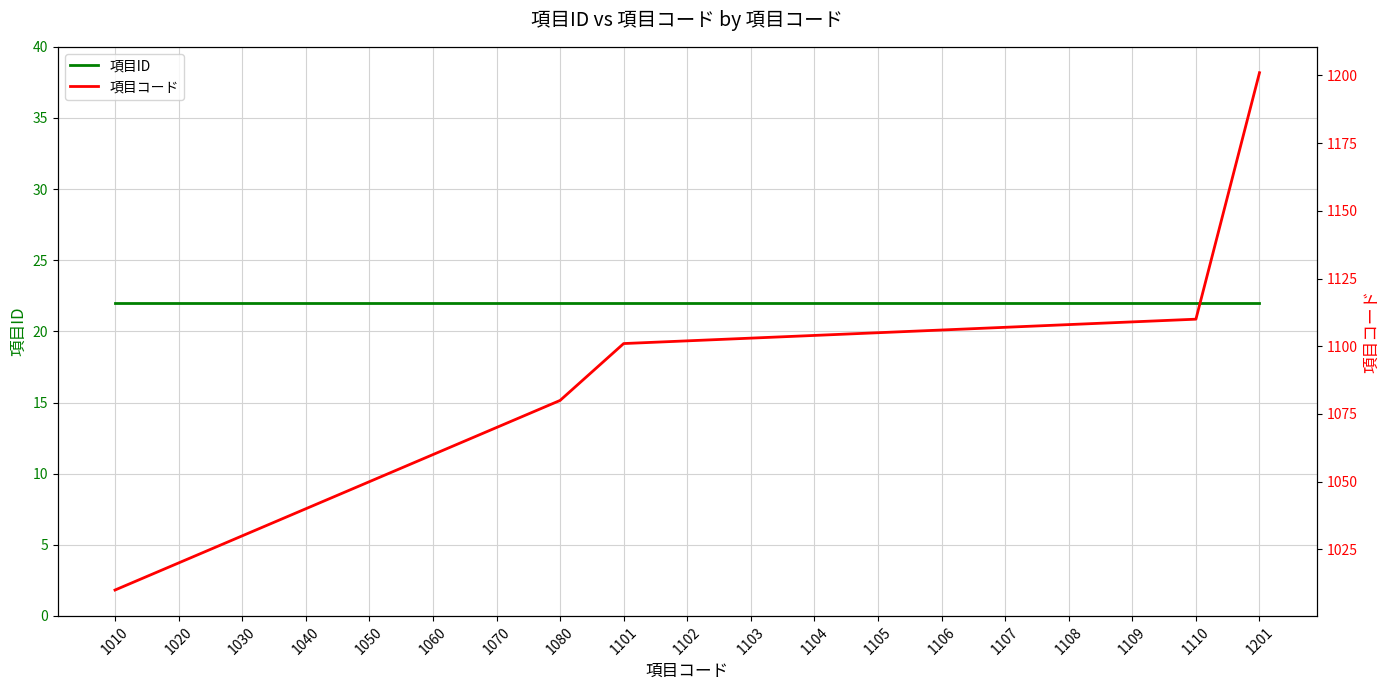

Reading left to right, what are all the values shown in this chart?

項目ID: 22	22	22	22	22	22	22	22	22	22	22	22	22	22	22	22	22	22	22
項目コード: 1010	1020	1030	1040	1050	1060	1070	1080	1101	1102	1103	1104	1105	1106	1107	1108	1109	1110	1201